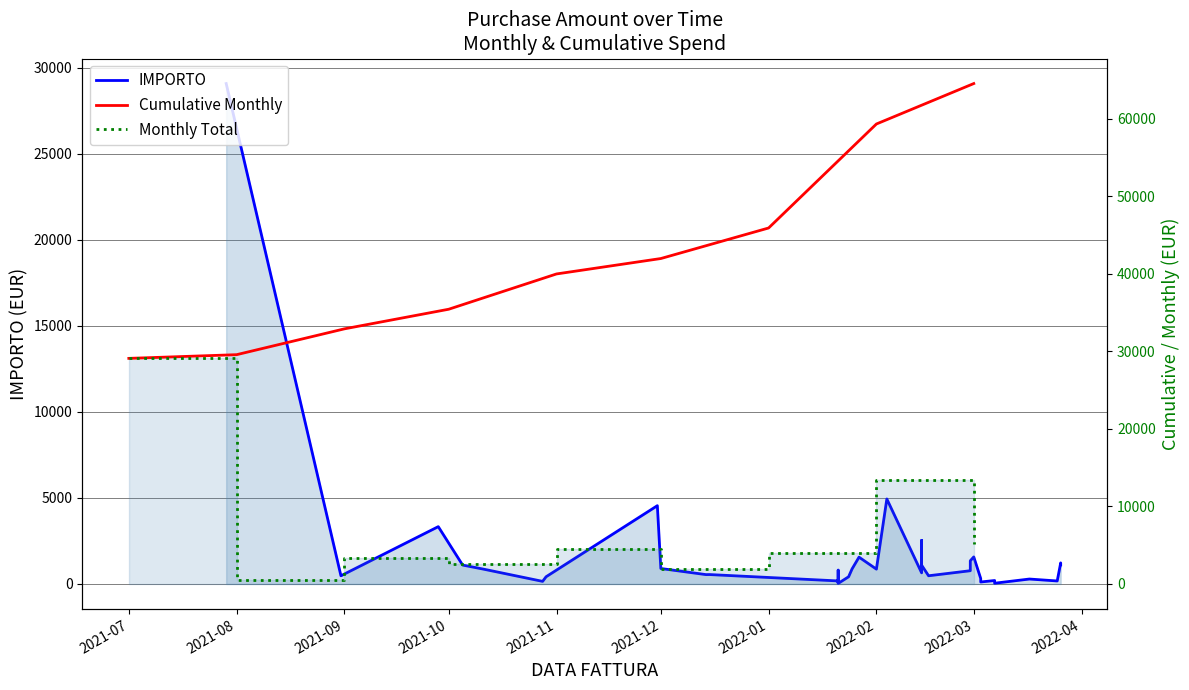

Which category has the lowest value across all series?

2022-01-21